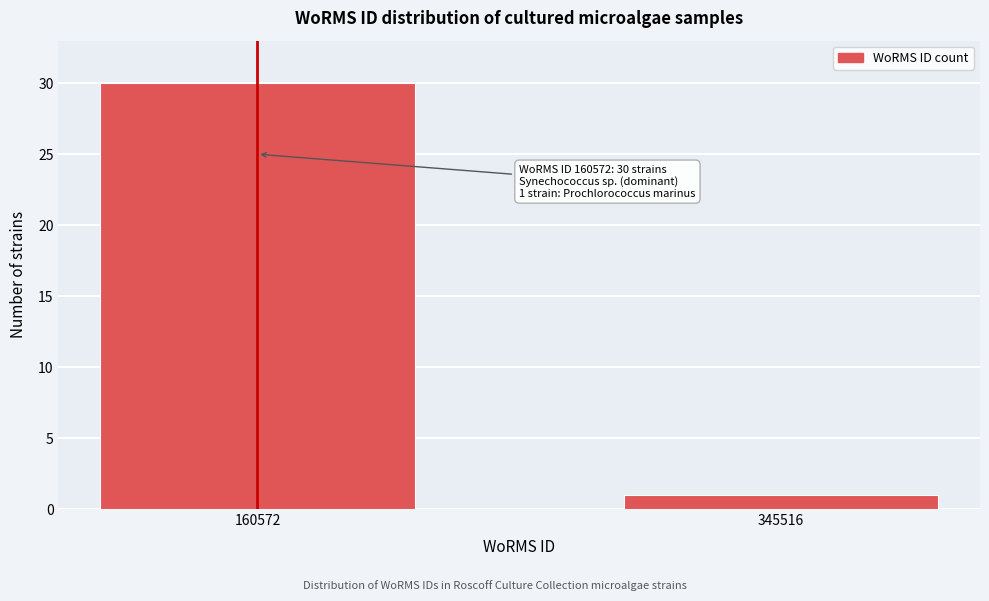

Reading left to right, what are all the values shown in this chart?

160572=30	345516=1